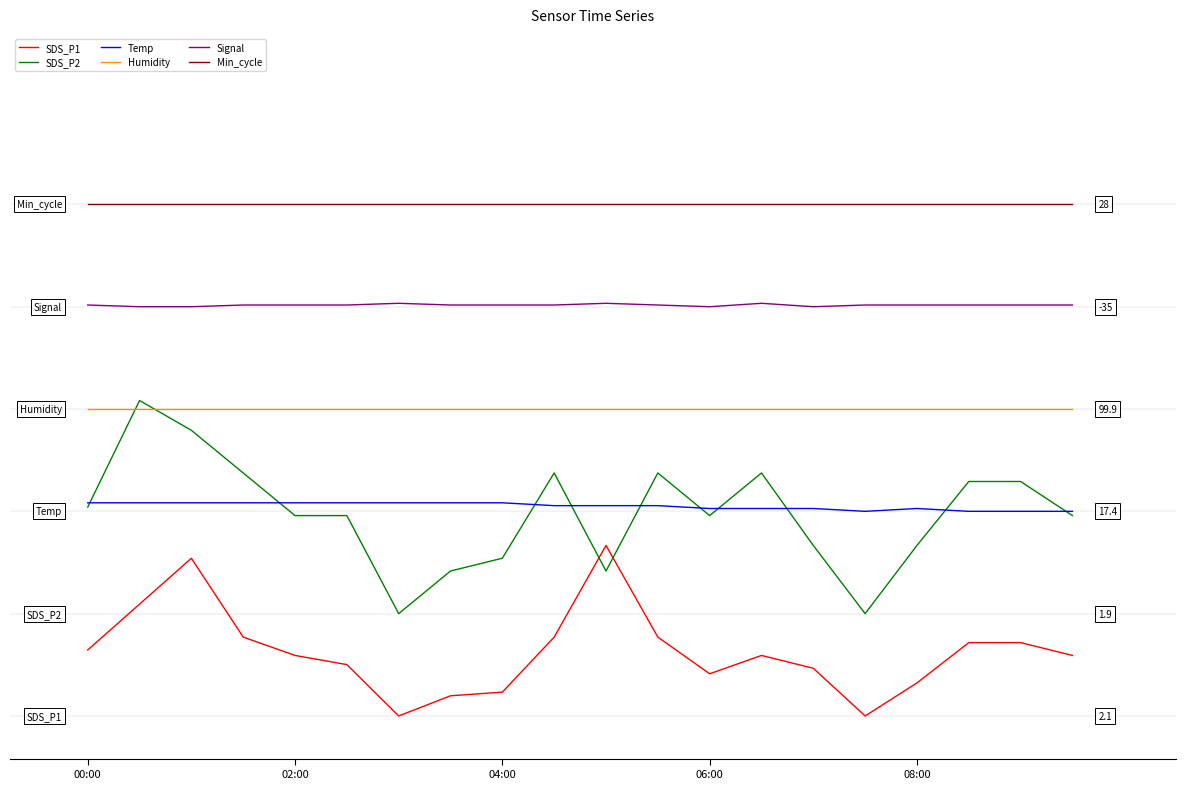

What are all the series names shown in the legend?

SDS_P1, SDS_P2, Temp, Humidity, Signal, Min_cycle